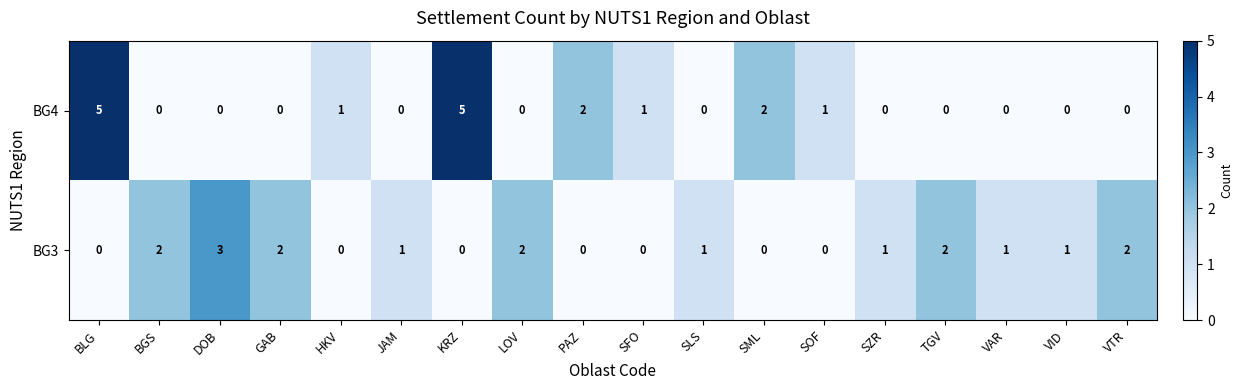

Which series has the largest total across all categories?

BG3